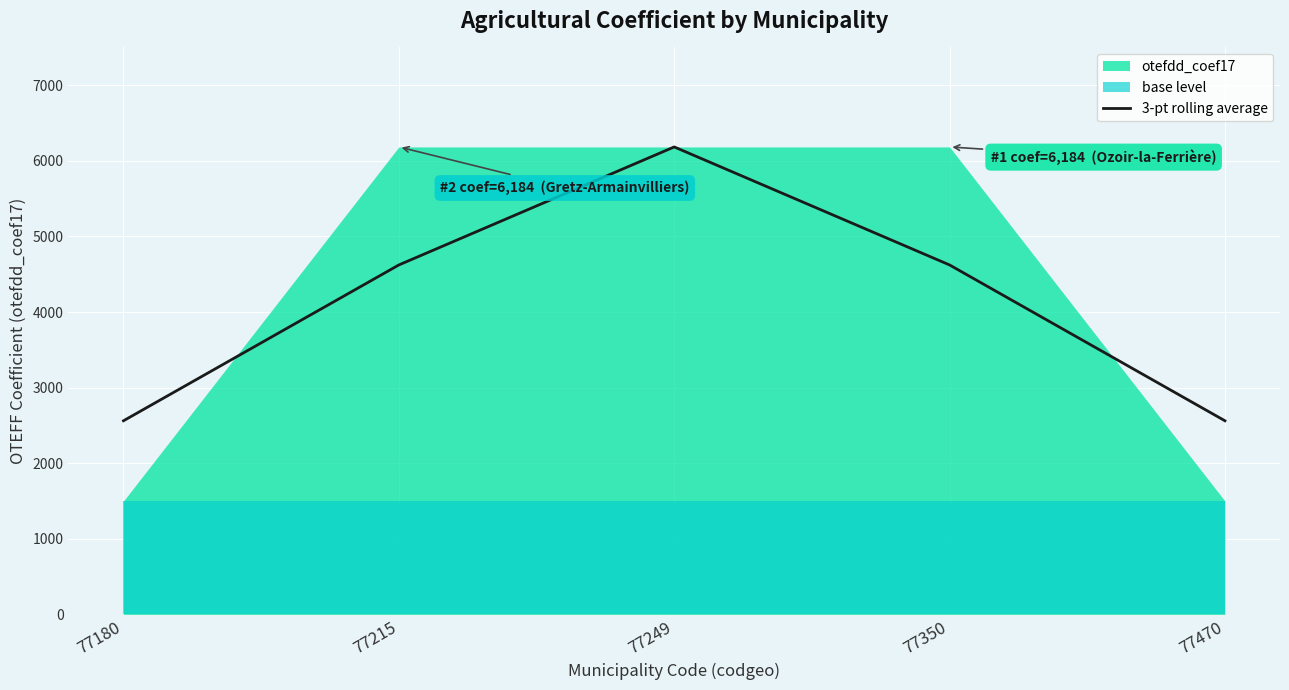

Reading right to left, list all the values displayed in this chart.

77470=2561.3	77350=4622.7	77249=6184.0	77215=4622.7	77180=2561.3